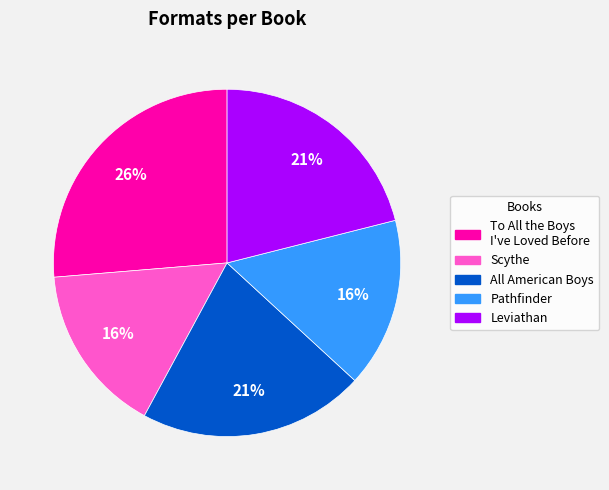

Is it true that Leviathan is 8% of the pie?

False